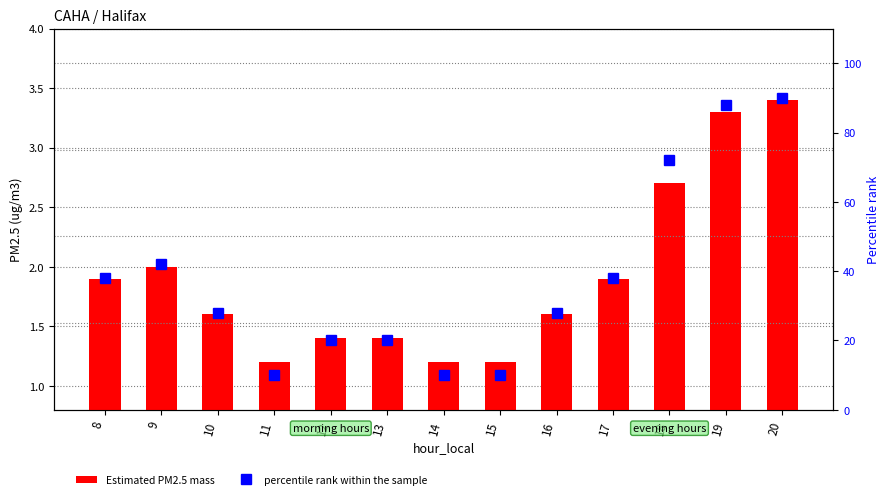

What is the difference between the percentile rank within the sample values at 15 and 19?

78.0